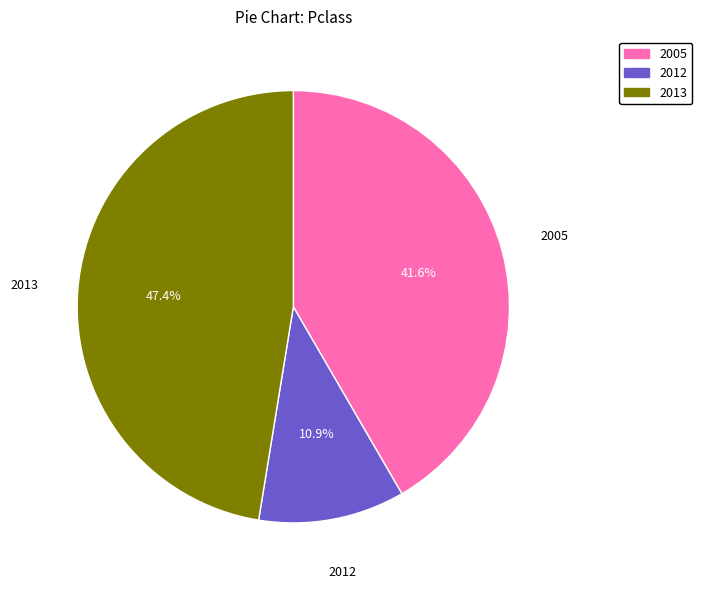

Is there a majority slice in this chart?

No